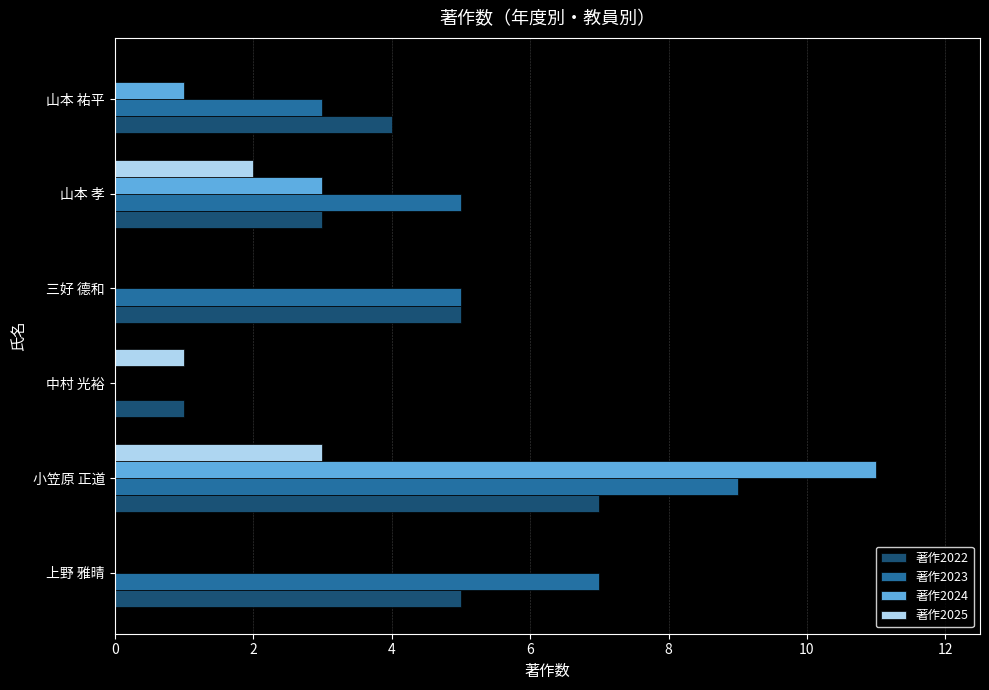

How many values in 著作2023 are above zero?

5